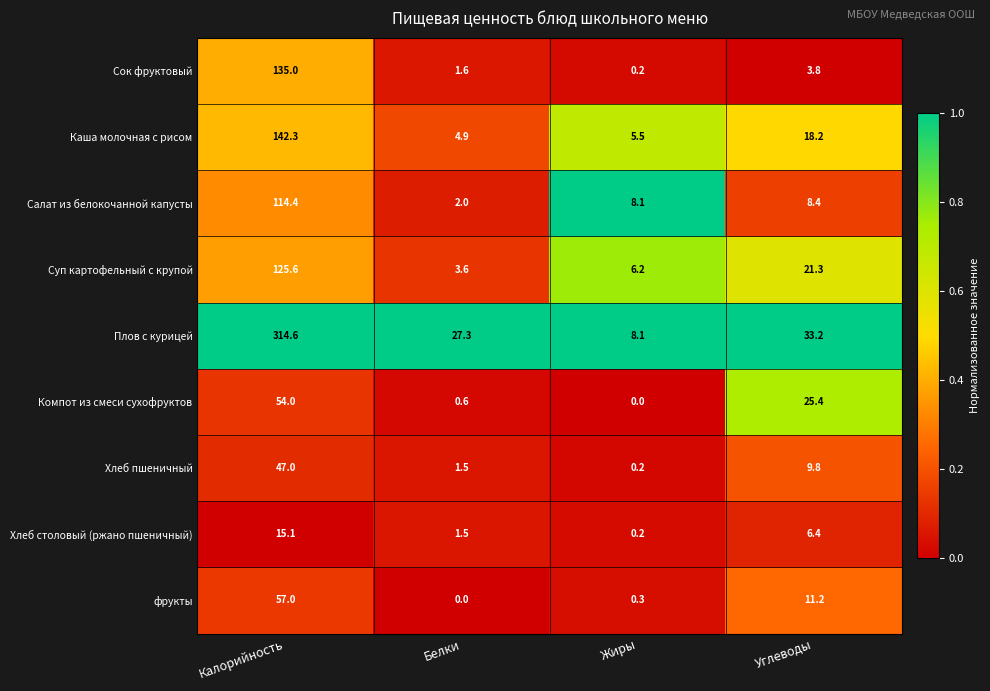

What is the maximum value for Суп картофельный с крупой?

125.6